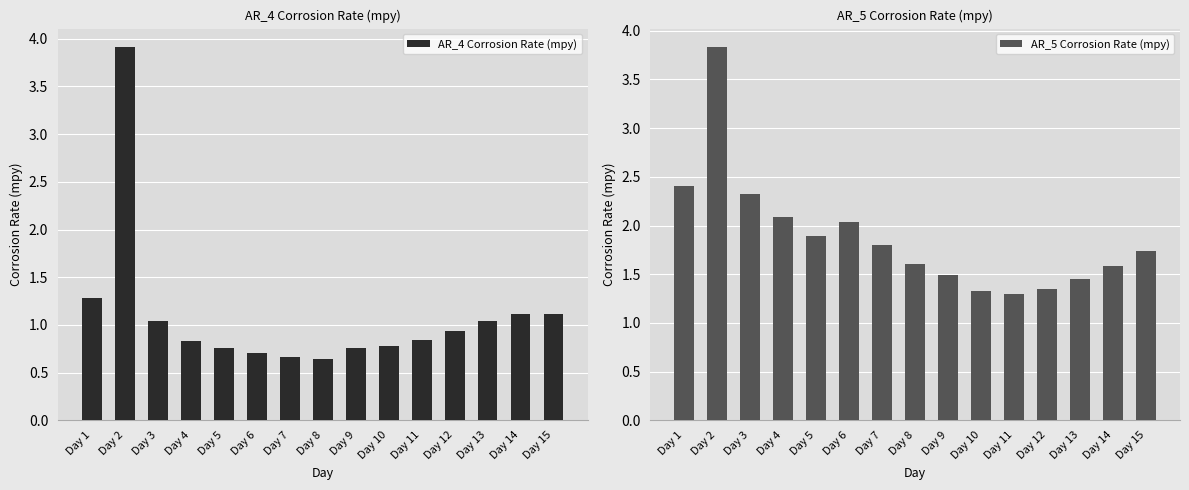

The value of AR_5 Corrosion Rate (mpy) at Day 12 is 1.3. True or false?

True